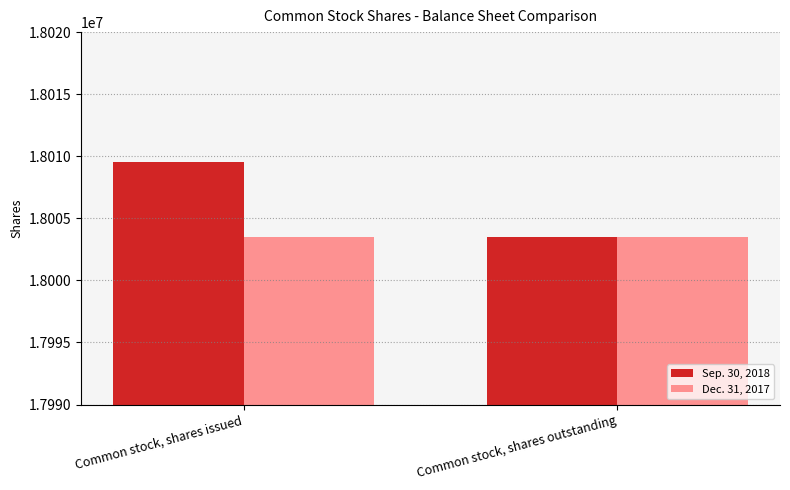

Which category has the highest value in the Sep. 30, 2018 series?

Common stock, shares issued